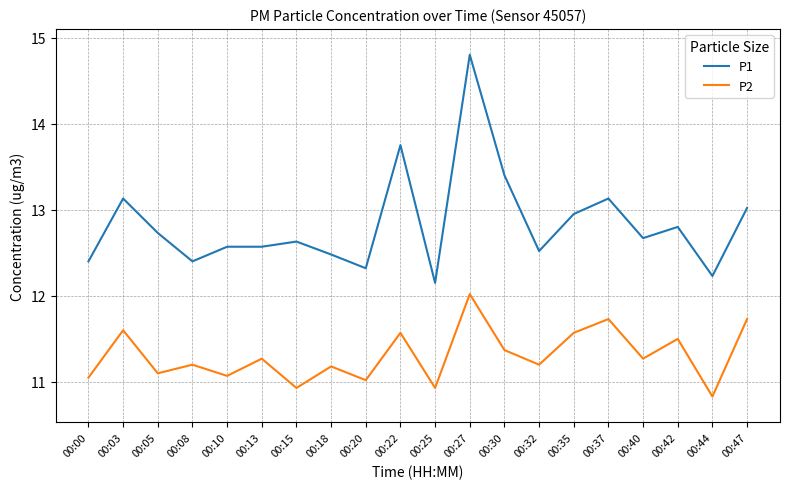

At which category does the chart reach its minimum across all series?

00:44